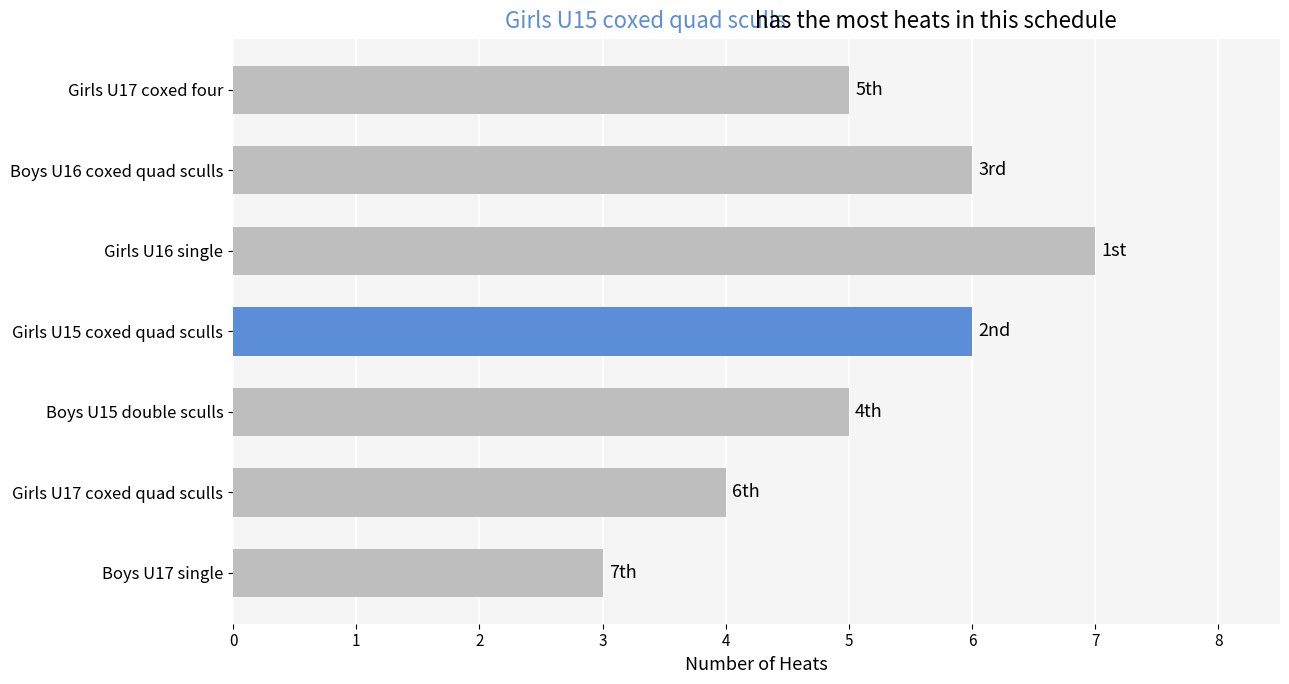

Approximately how many times larger is the value at Girls U16 single compared to Girls U15 coxed quad sculls?

1.2